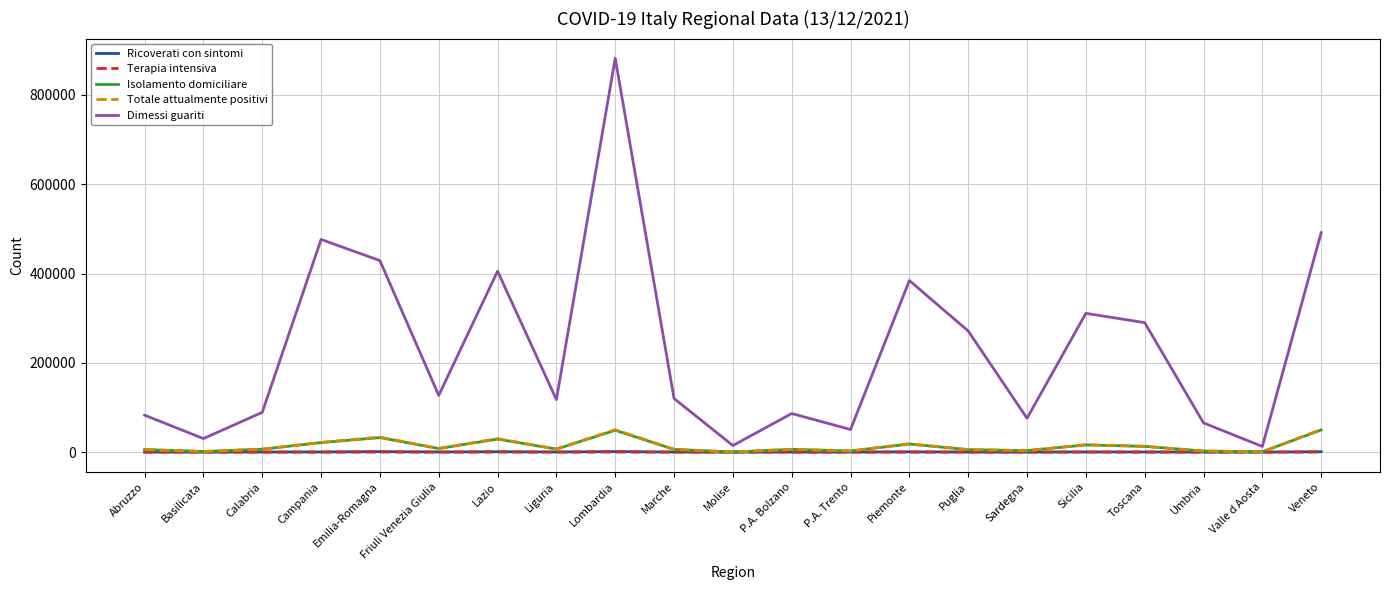

The value of Dimessi guariti at Abruzzo is 34809. True or false?

False